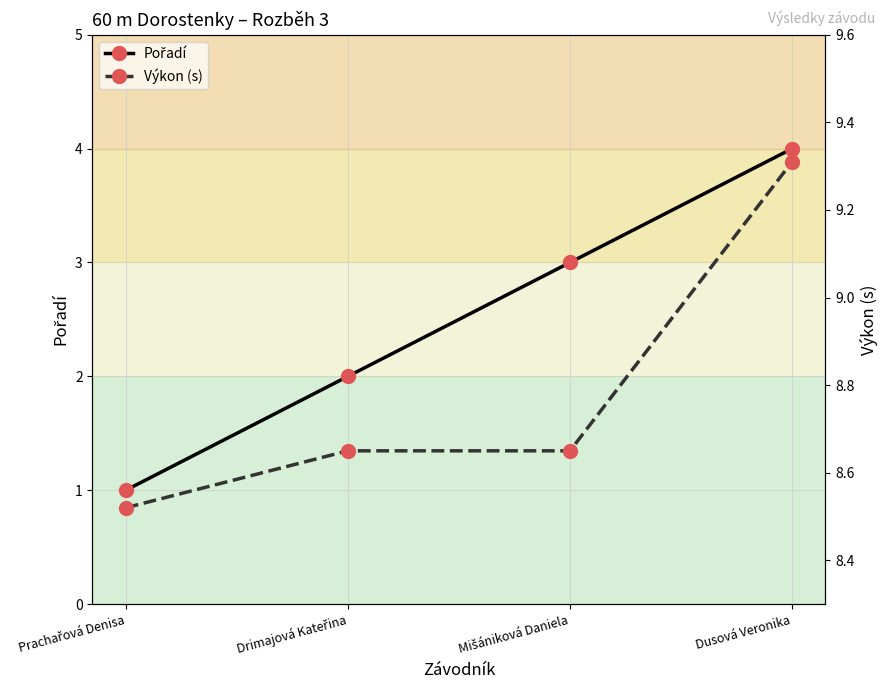

How many lines are shown in the chart?

2